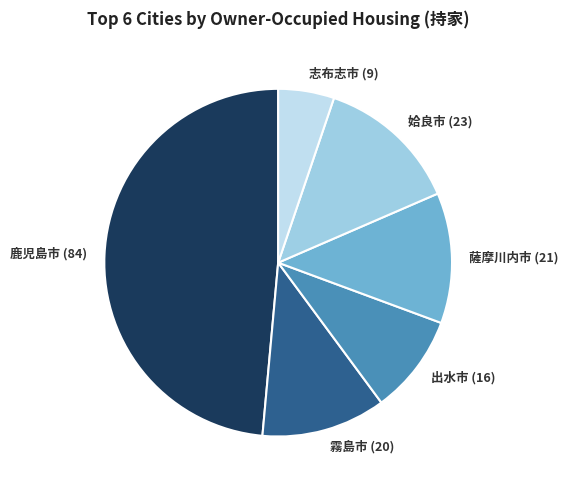

Do 姶良市 (23) and 出水市 (16) together represent more than half of the pie?

No